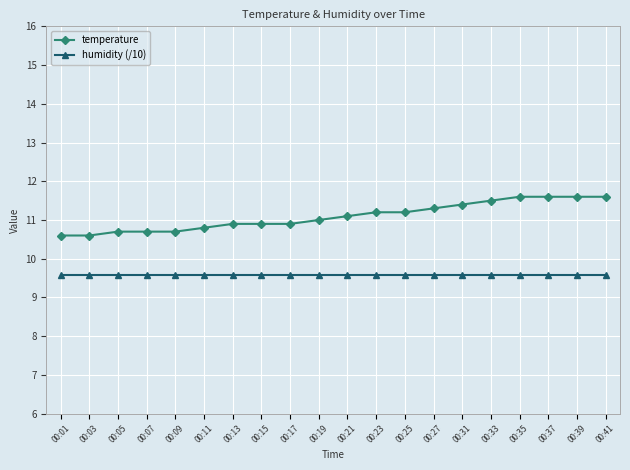

Rank the series by their average value, from lowest to highest.

humidity (/10), temperature